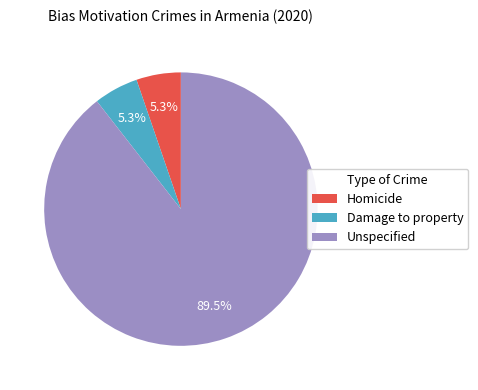

Combined, do Homicide and Unspecified account for over 50%?

Yes